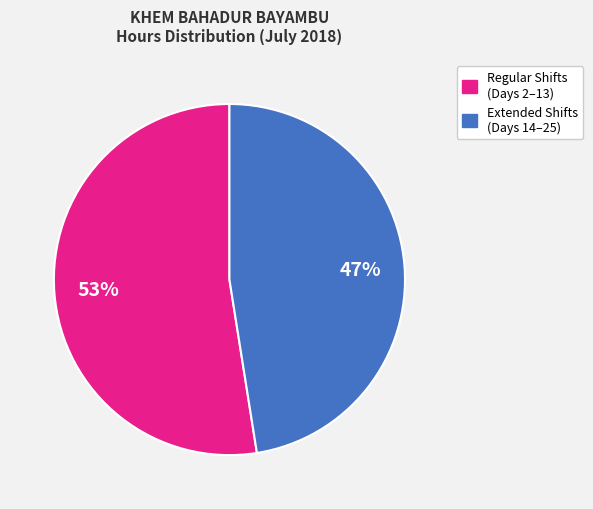

Is there any slice that represents more than half of the pie?

Yes